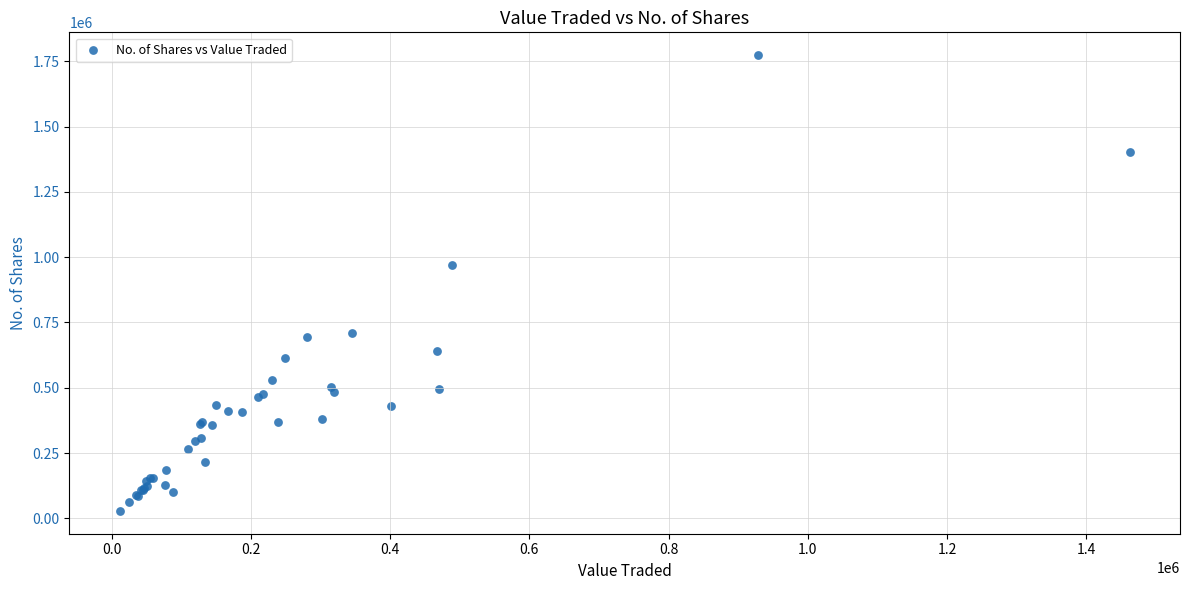

What Y value in the scatter plot is closest to 901122?

971041